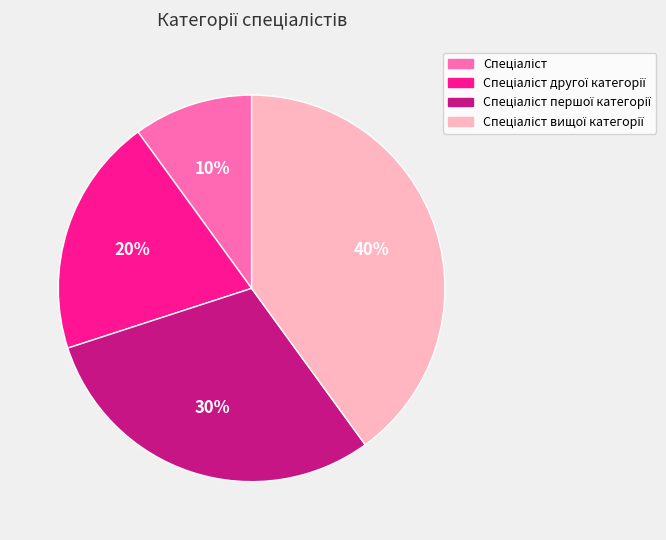

To the nearest percent, what is the average slice percentage?

25%